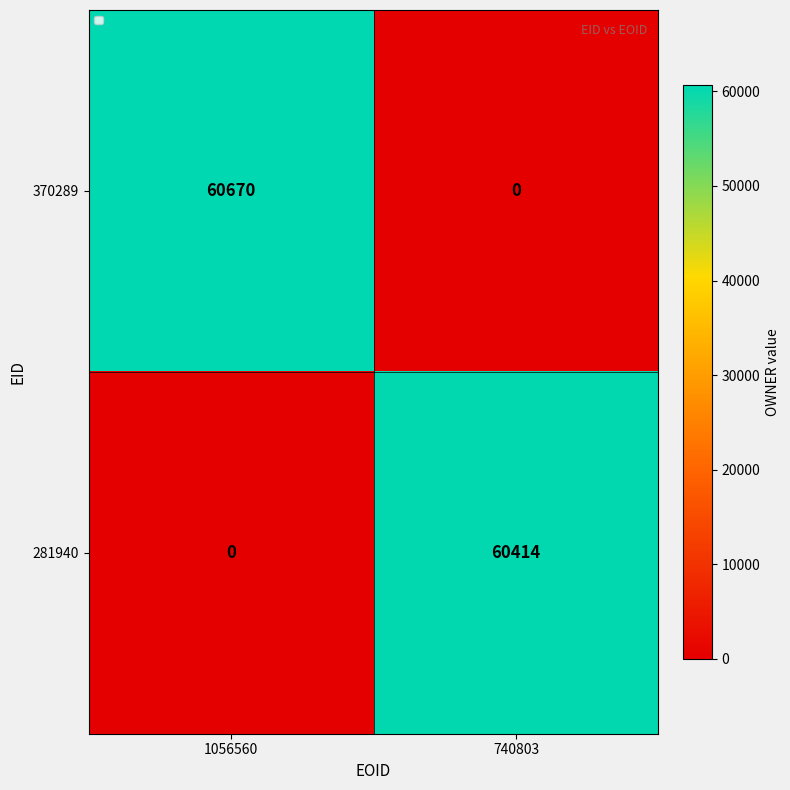

What value does the 370289 series have at 1056560?

60670